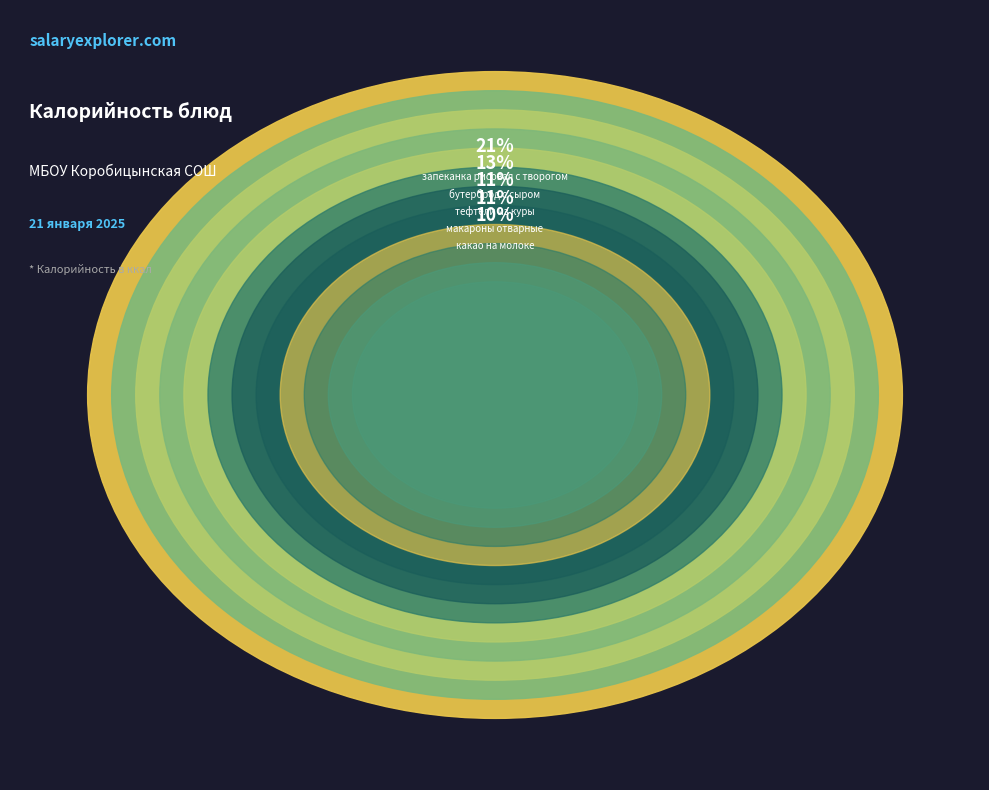

The хлеб slice represents 6% of the pie. True or false?

True